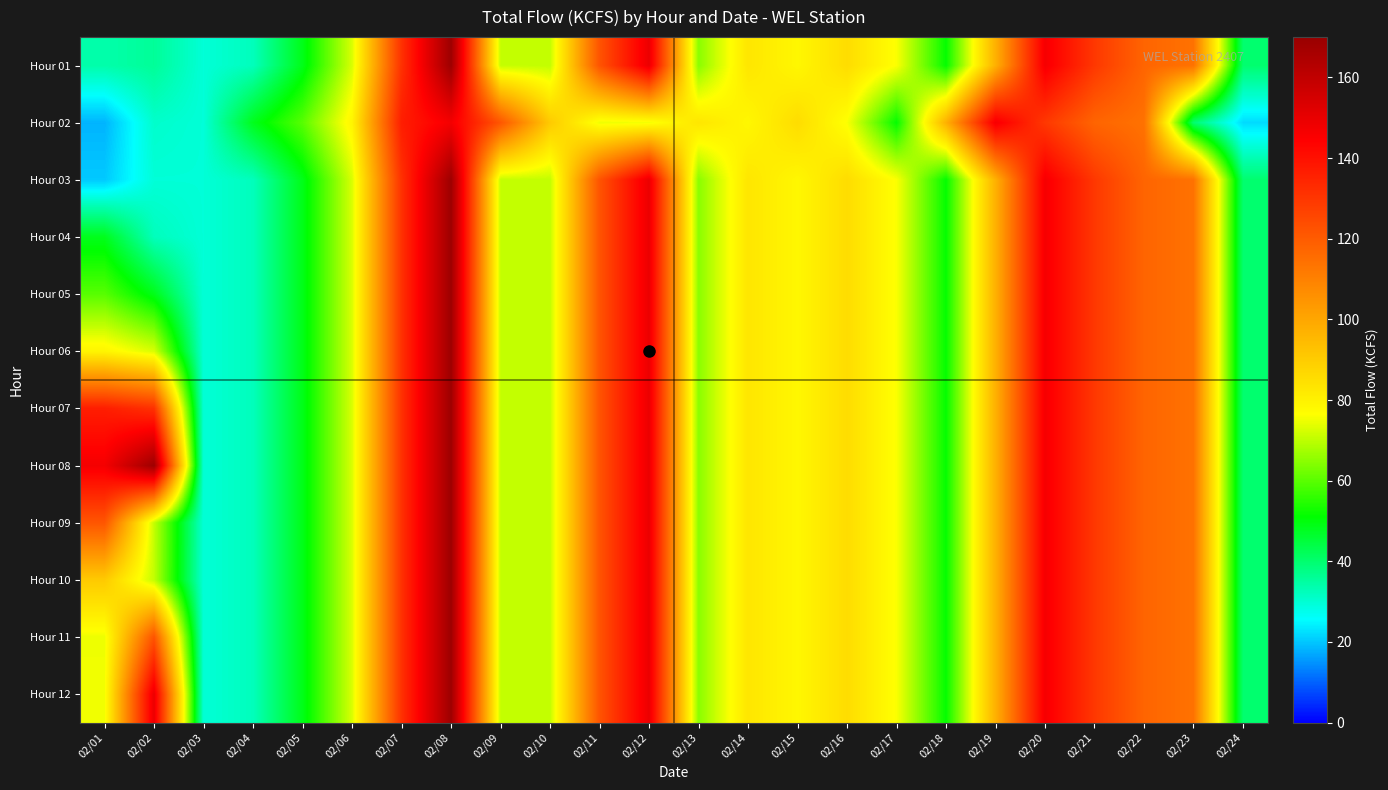

List the series in order of their peak value, highest first.

Hour 01, Hour 03, Hour 04, Hour 05, Hour 06, Hour 07, Hour 08, Hour 09, Hour 10, Hour 11, Hour 12, Hour 02